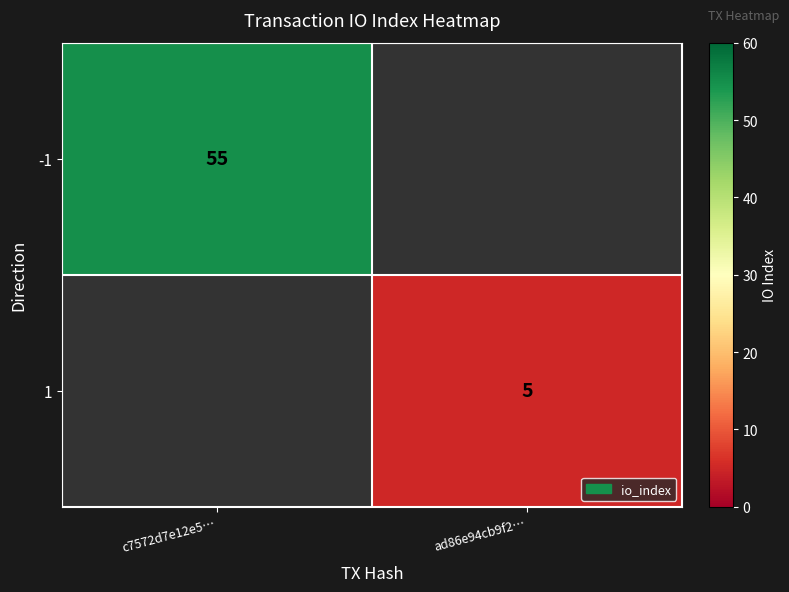

True or false: -1 has a value of 89 at c7572d7e12e5….

False